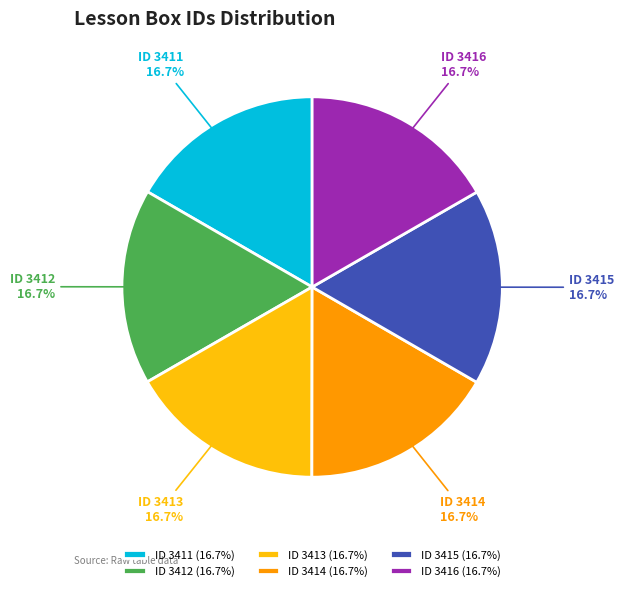

True or false: ID 3411 accounts for 7% of the total.

False